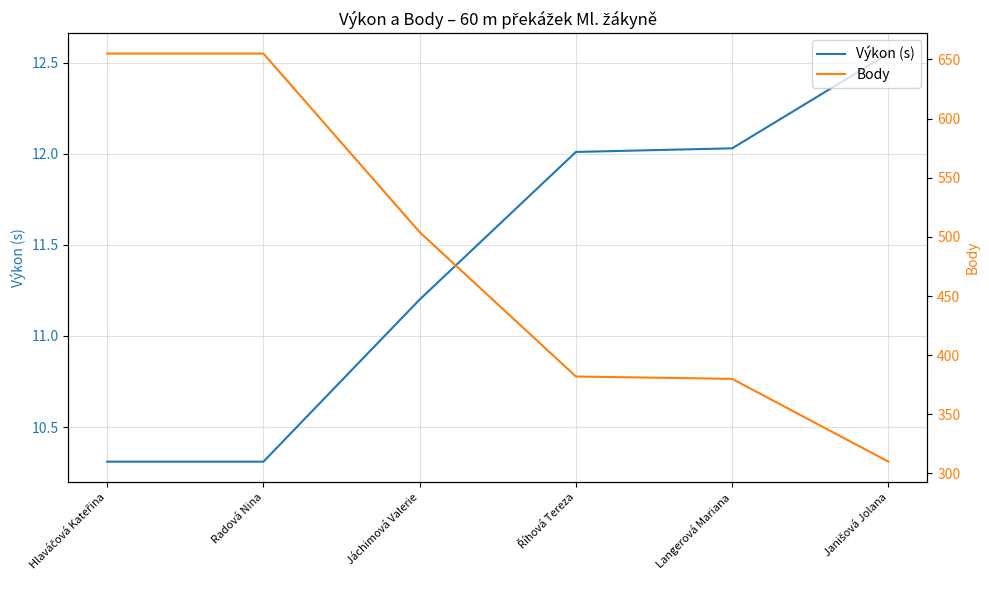

Is this an area chart (filled region under the line)?

No